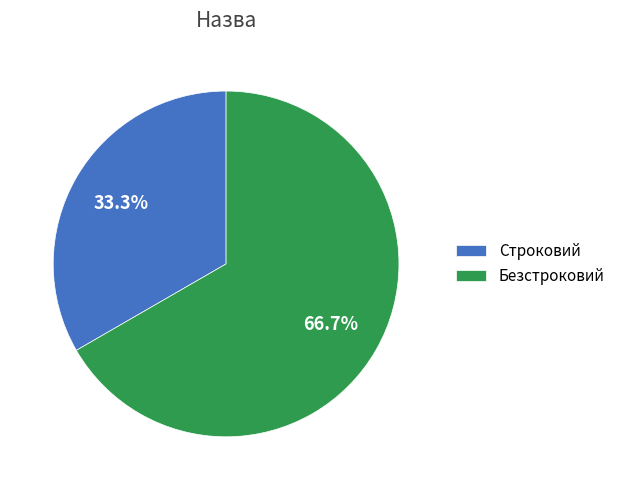

What percentage do Строковий and Безстроковий together represent?

100.0%